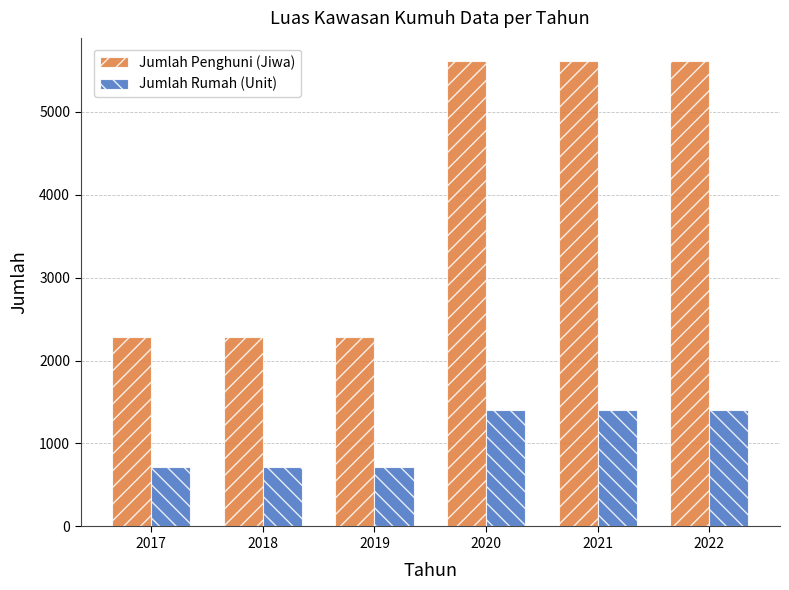

How many bars are there in total?

12